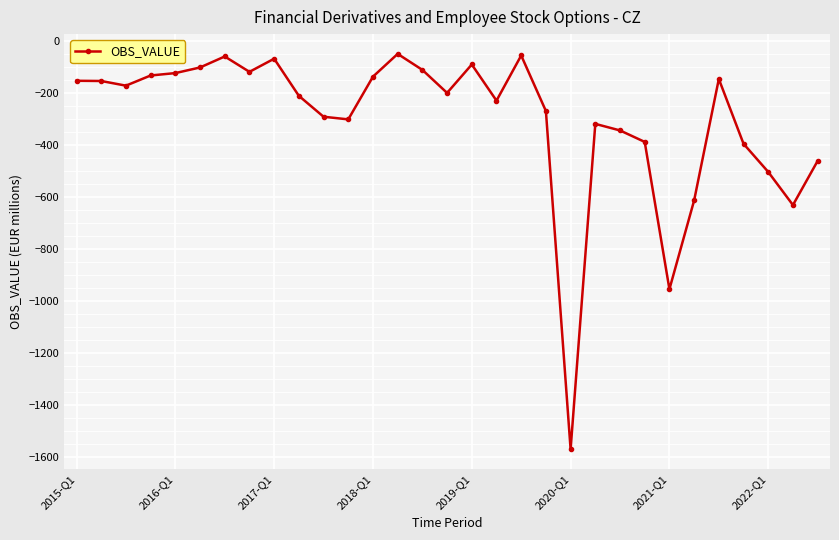

What is the greatest value displayed?

-49.9